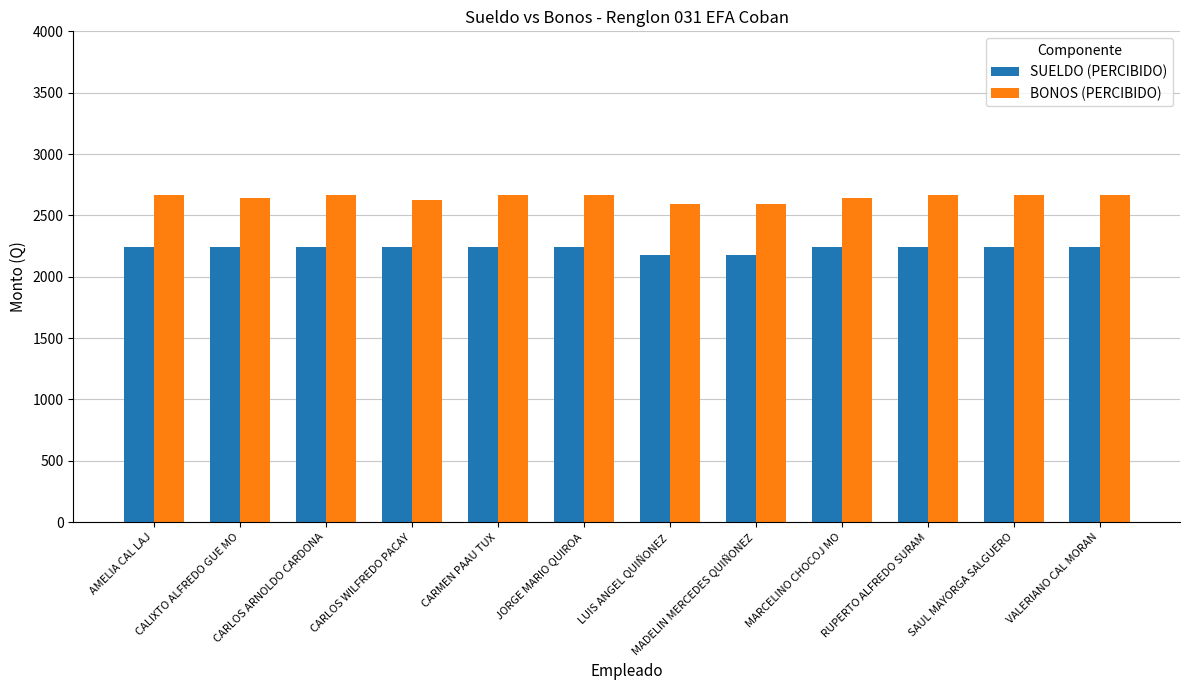

Count the BONOS (PERCIBIDO) values in the range 2640 to 2665.

9